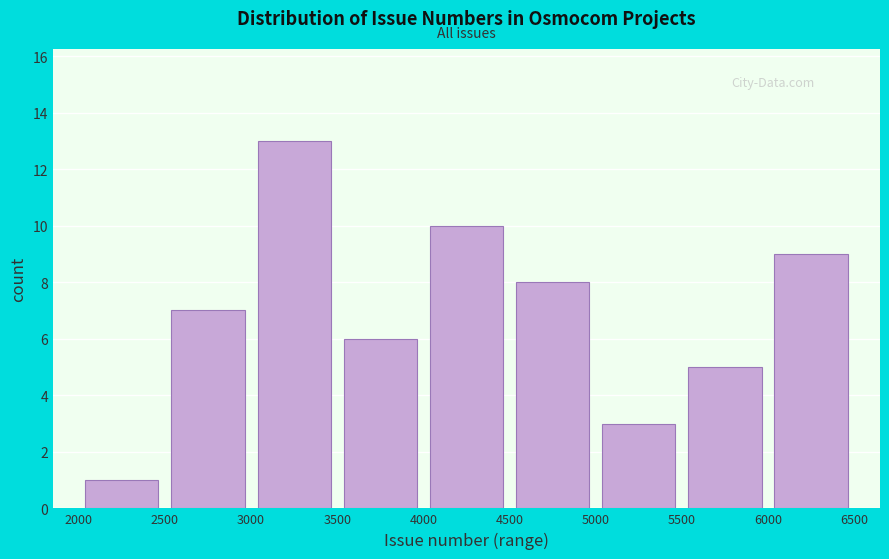

Over which range of the x-axis is the bar tallest?

3000 to 3500